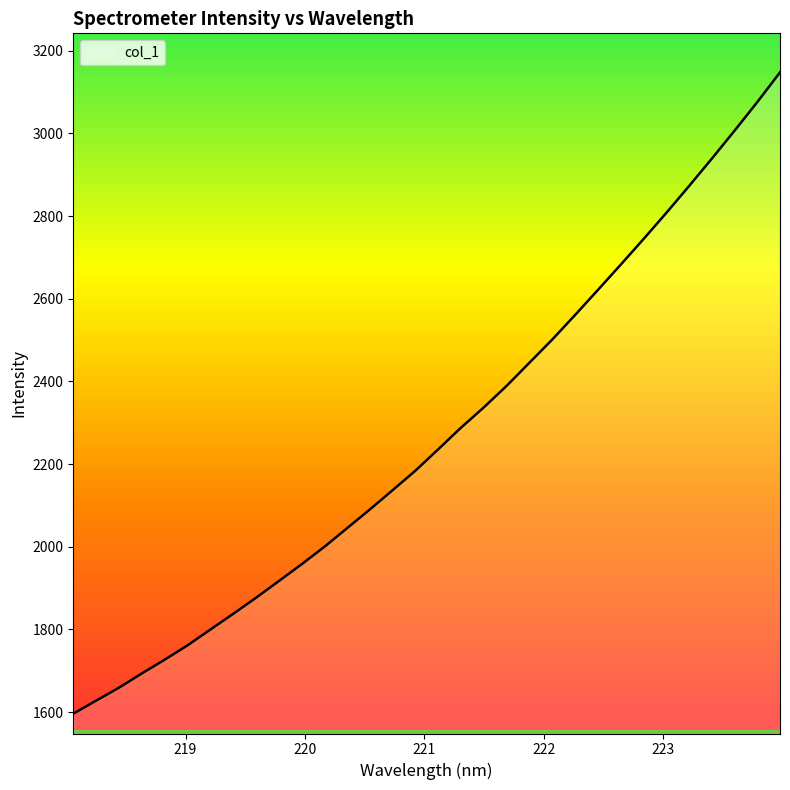

What is the difference between the maximum and minimum values?

1551.5